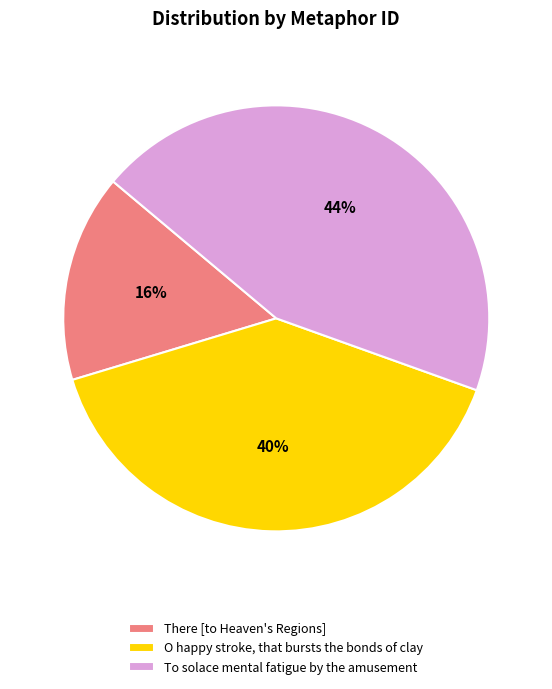

Is the sum of To solace mental fatigue by the amusement and O happy stroke, that bursts the bonds of clay greater than half?

Yes